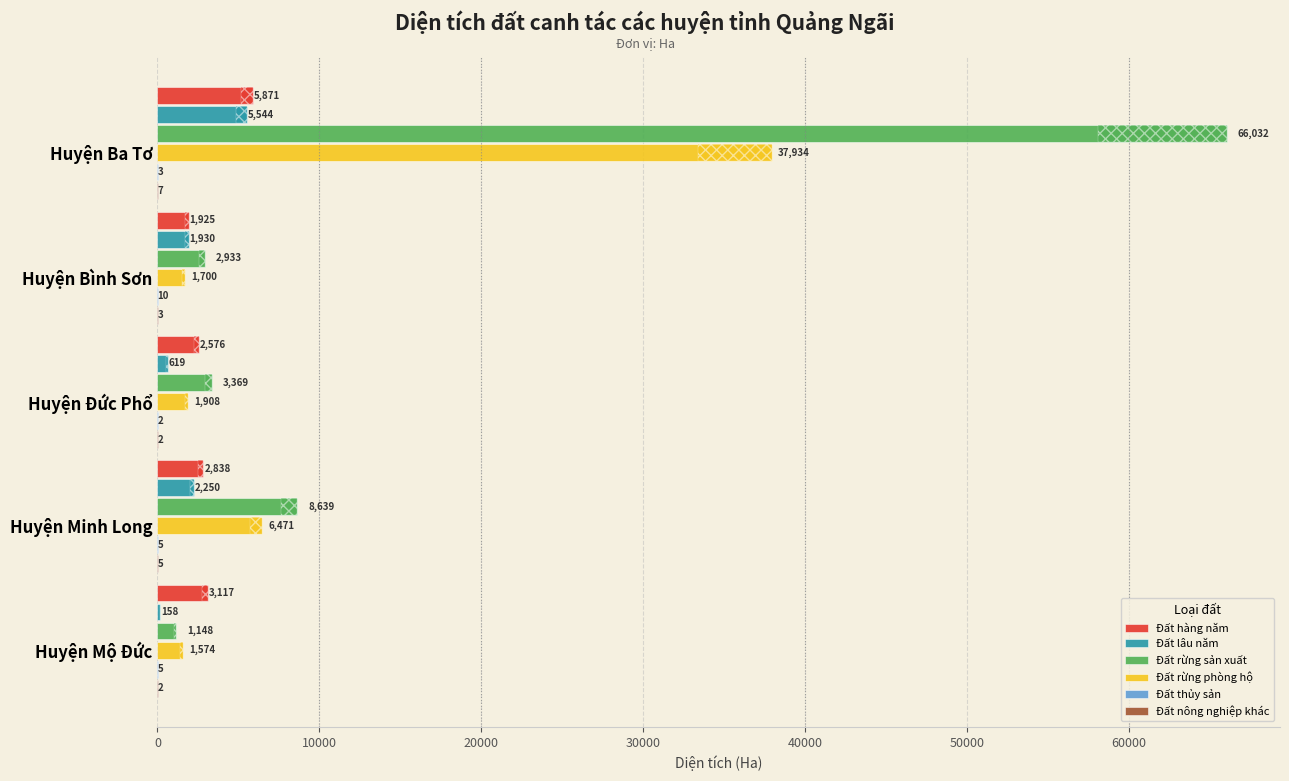

What is the minimum value shown in the chart?

2